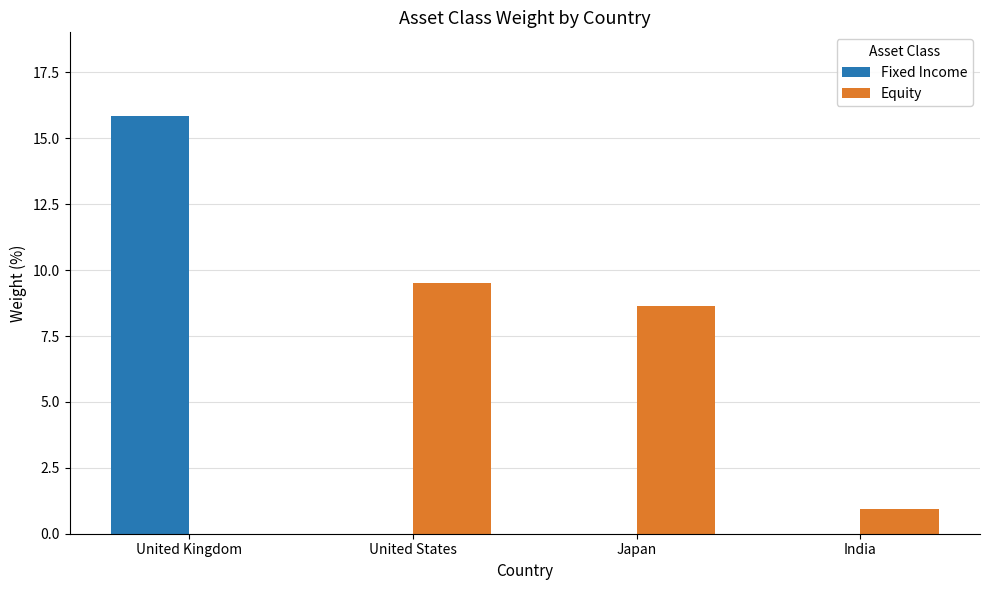

At which category is the sum across all series the highest?

United Kingdom